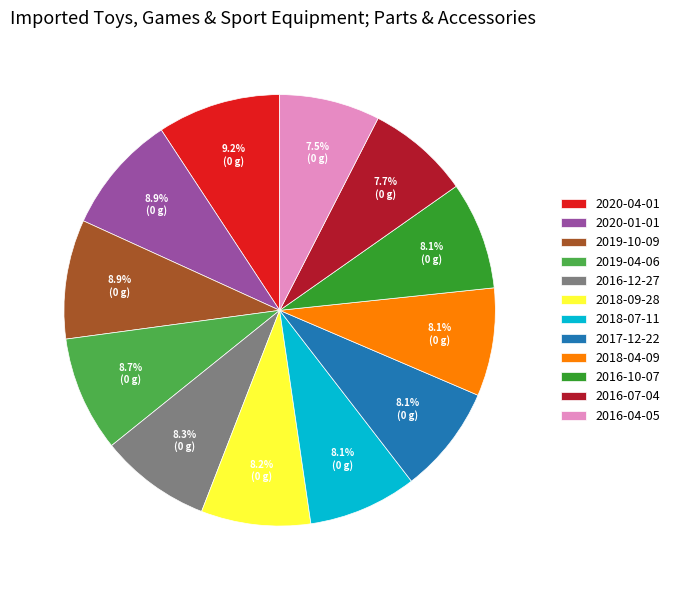

Do 2016-04-05 and 2016-12-27 together represent more than half of the pie?

No